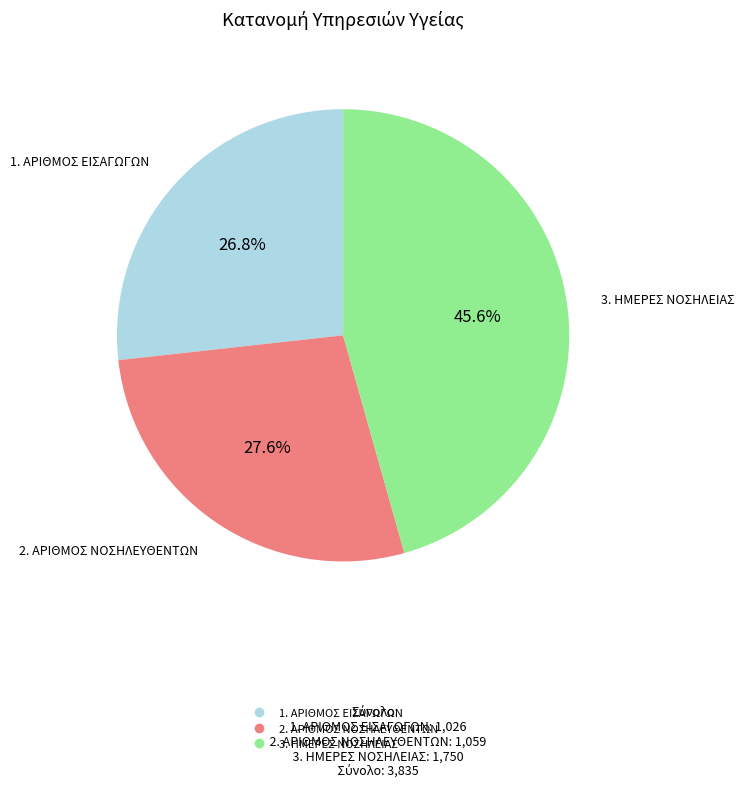

Is it true that 1. ΑΡΙΘΜΟΣ ΕΙΣΑΓΩΓΩΝ is 27% of the pie?

True